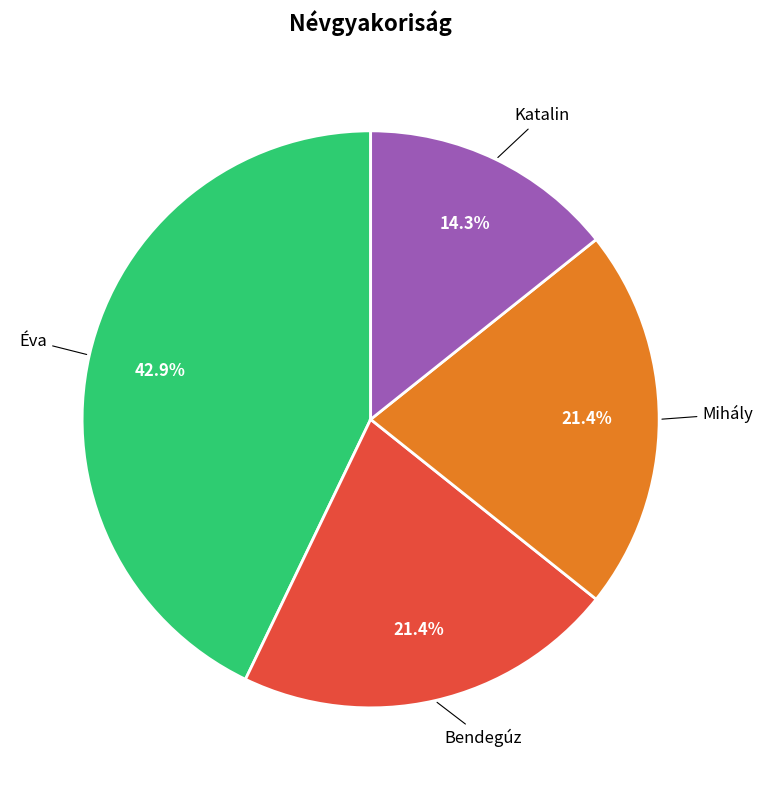

To the nearest percent, what is the average slice percentage?

25%